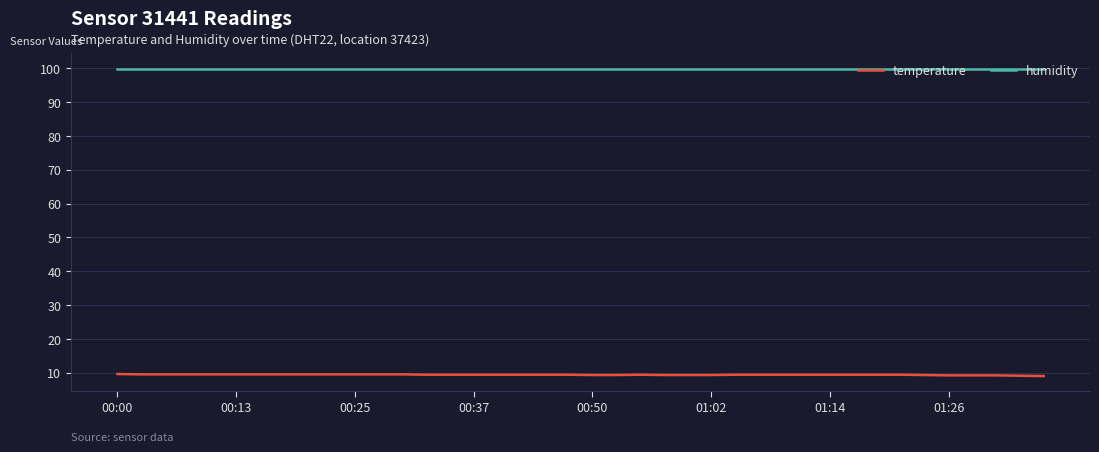

Rank the series by their average value, from highest to lowest.

humidity, temperature